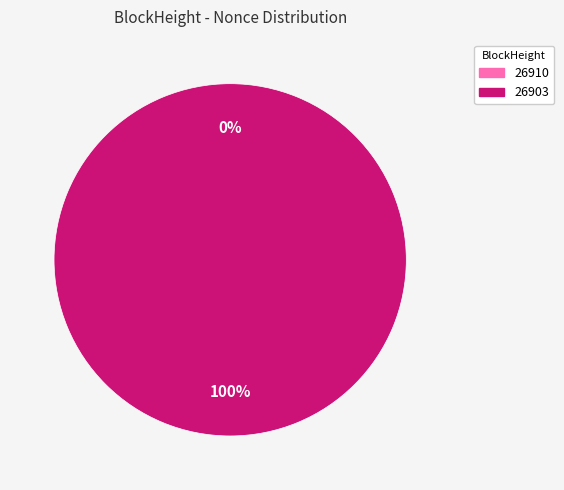

How much of the chart is everything except 26910?

100.0%